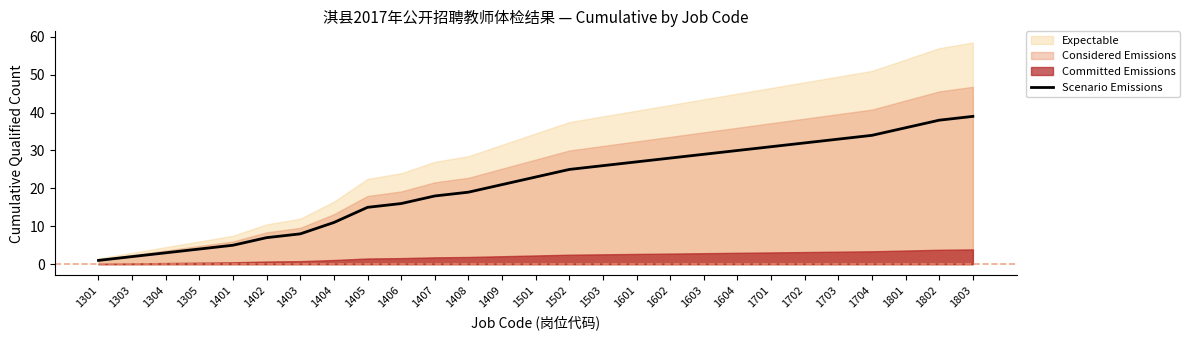

Reading right to left, transcribe all the data shown in this chart.

39	38	36	34	33	32	31	30	29	28	27	26	25	23	21	19	18	16	15	11	8	7	5	4	3	2	1